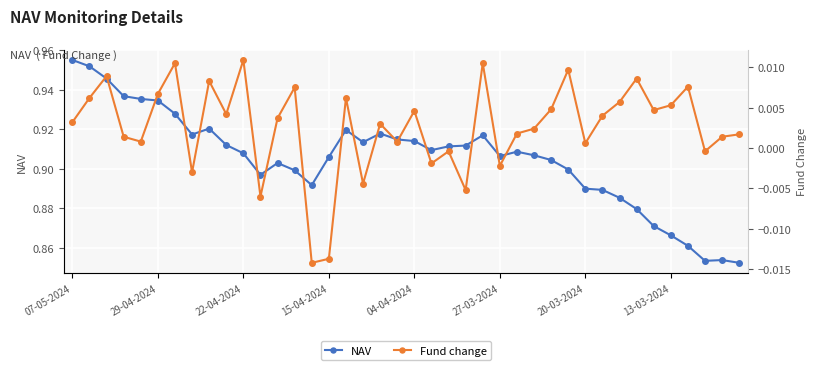

List the series in order of their peak value, highest first.

NAV, Fund change